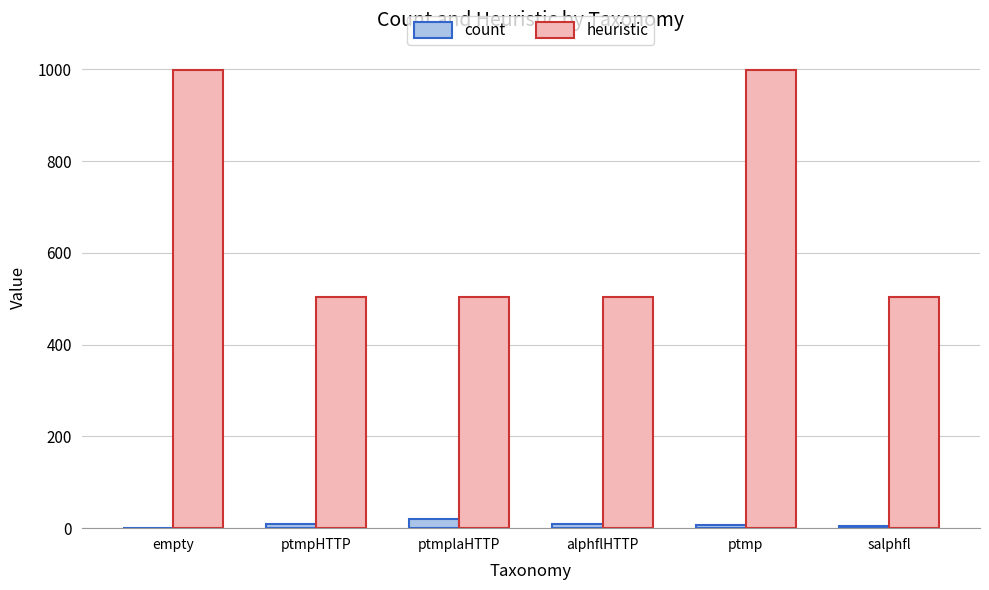

Read the heuristic value at ptmpHTTP, to the nearest 10.

500